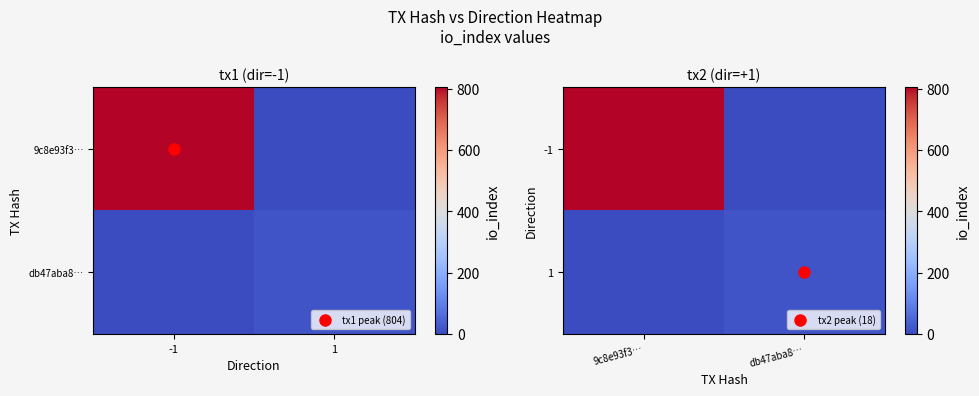

At which category does the chart reach its minimum across all series?

db47aba8…